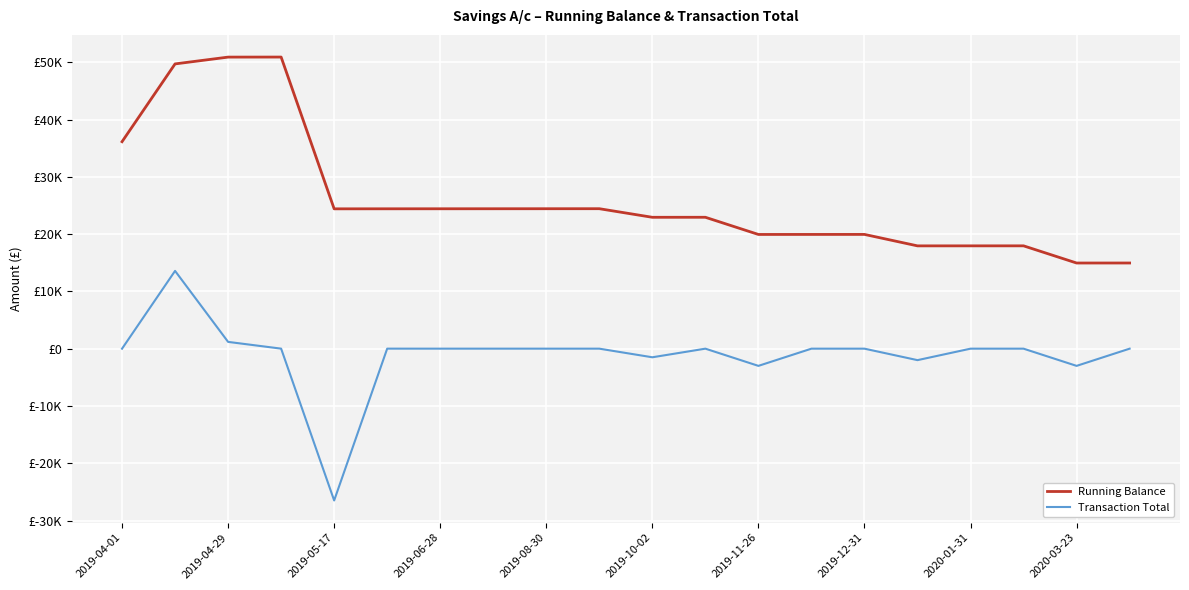

Does the chart have visible grid lines?

Yes